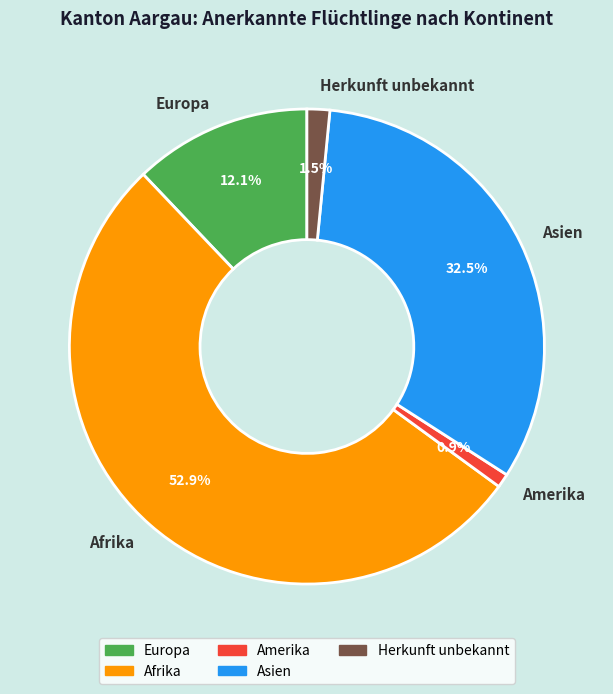

Which category accounts for the majority?

Afrika